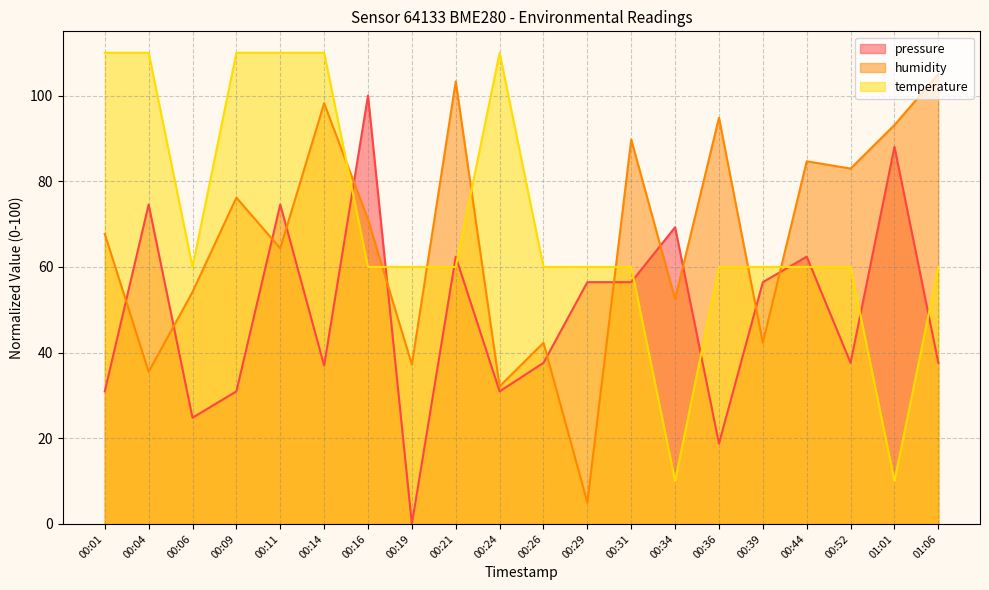

Which series has the largest range (max minus min)?

pressure